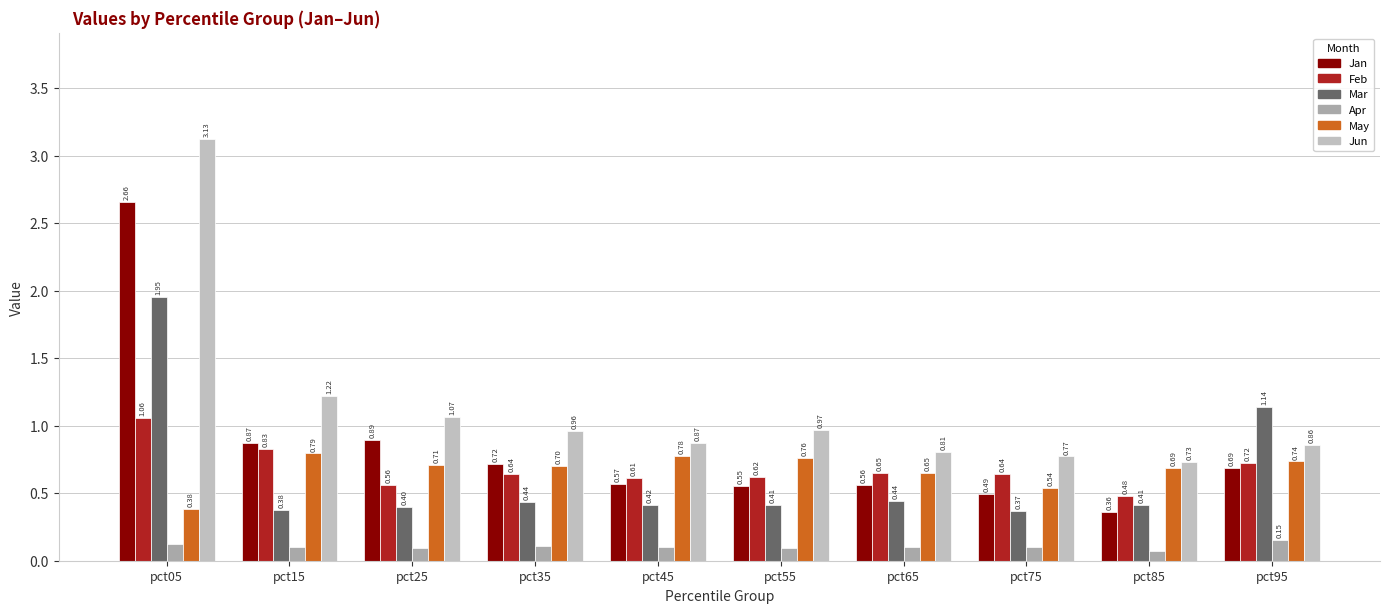

What is the value of the May bar at the 2nd from the left?

0.8